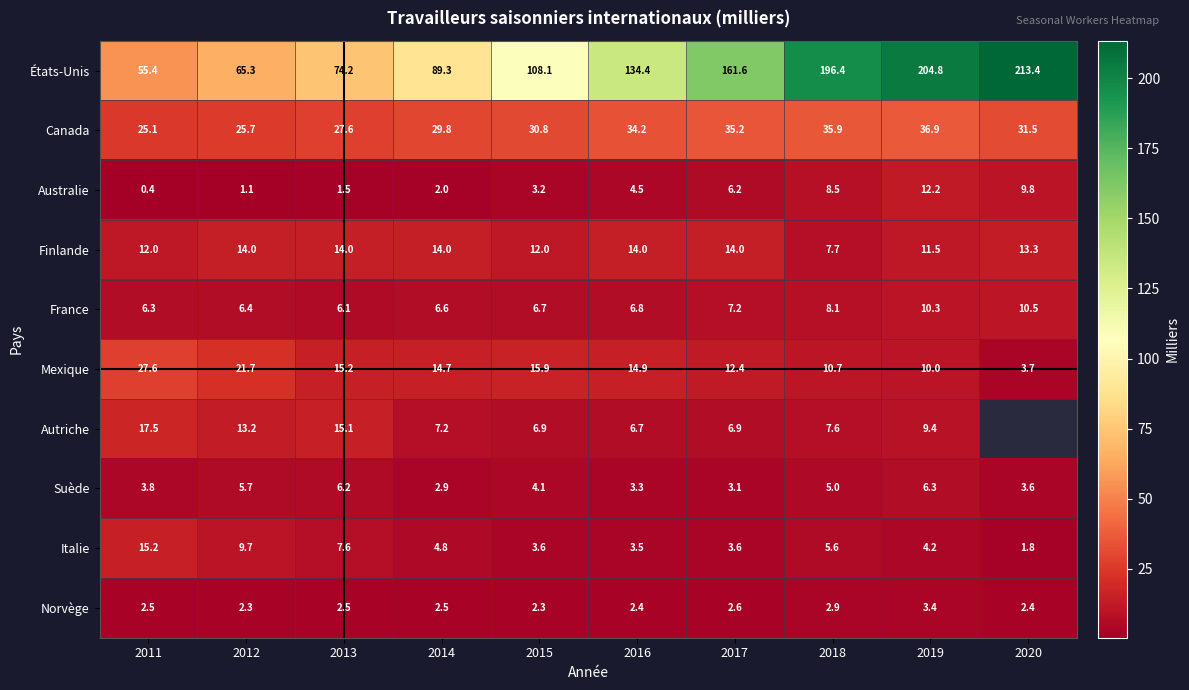

What is the total value across all series at 2017?

252.8